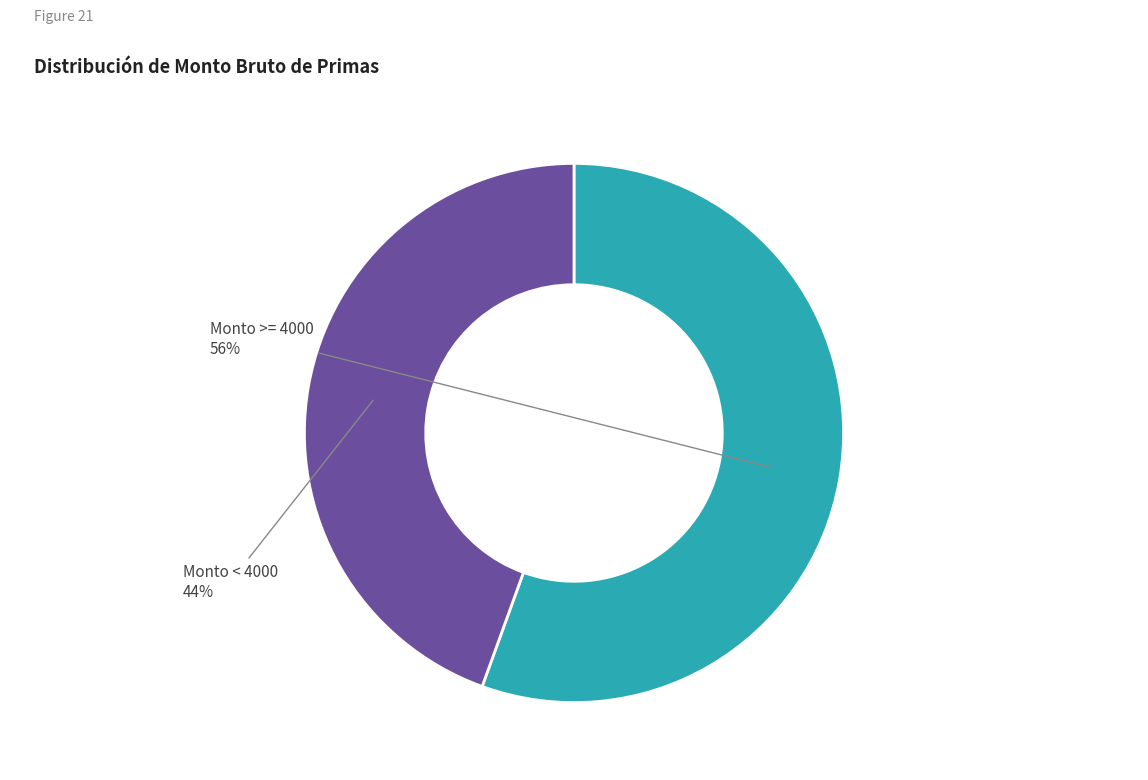

To the nearest percent, what is the average slice percentage?

50%